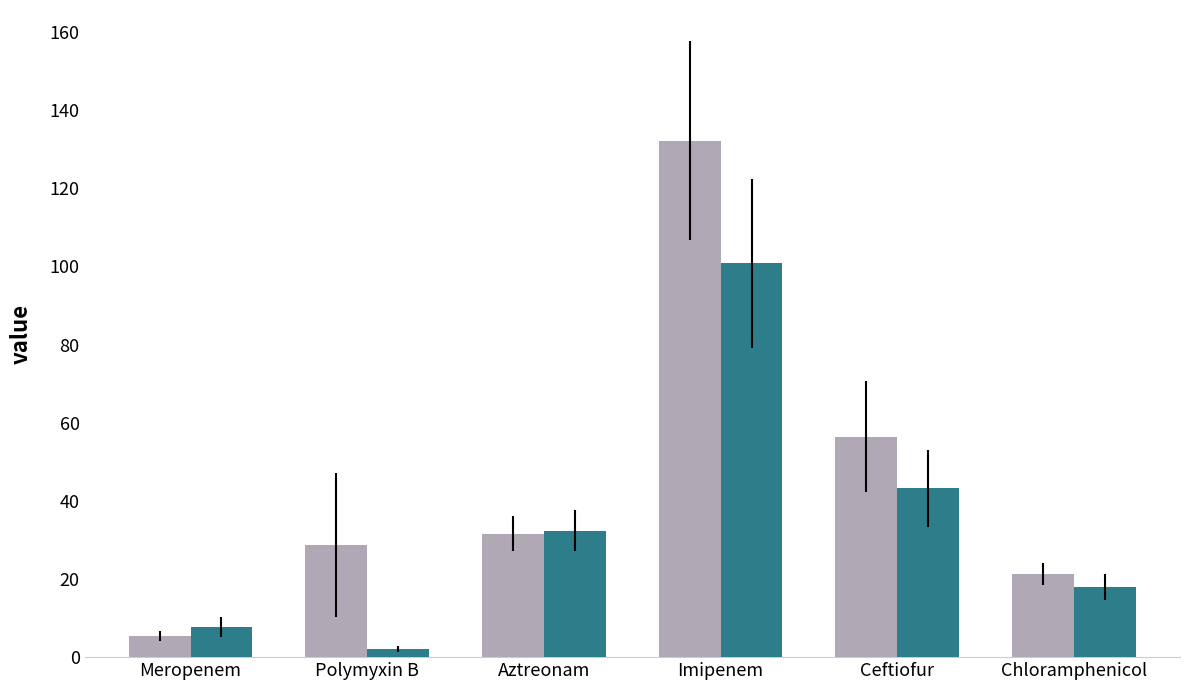

What is the total value across all series at Imipenem?

233.0